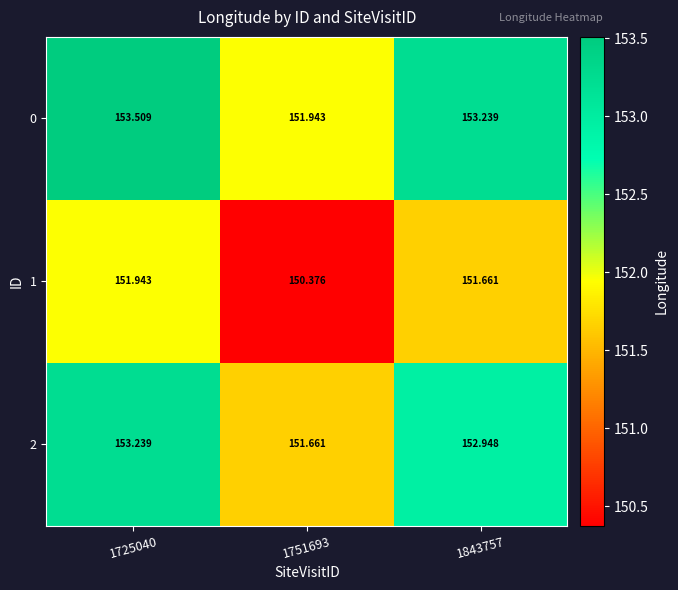

Between 1843757 and 1751693, which is larger?

1843757